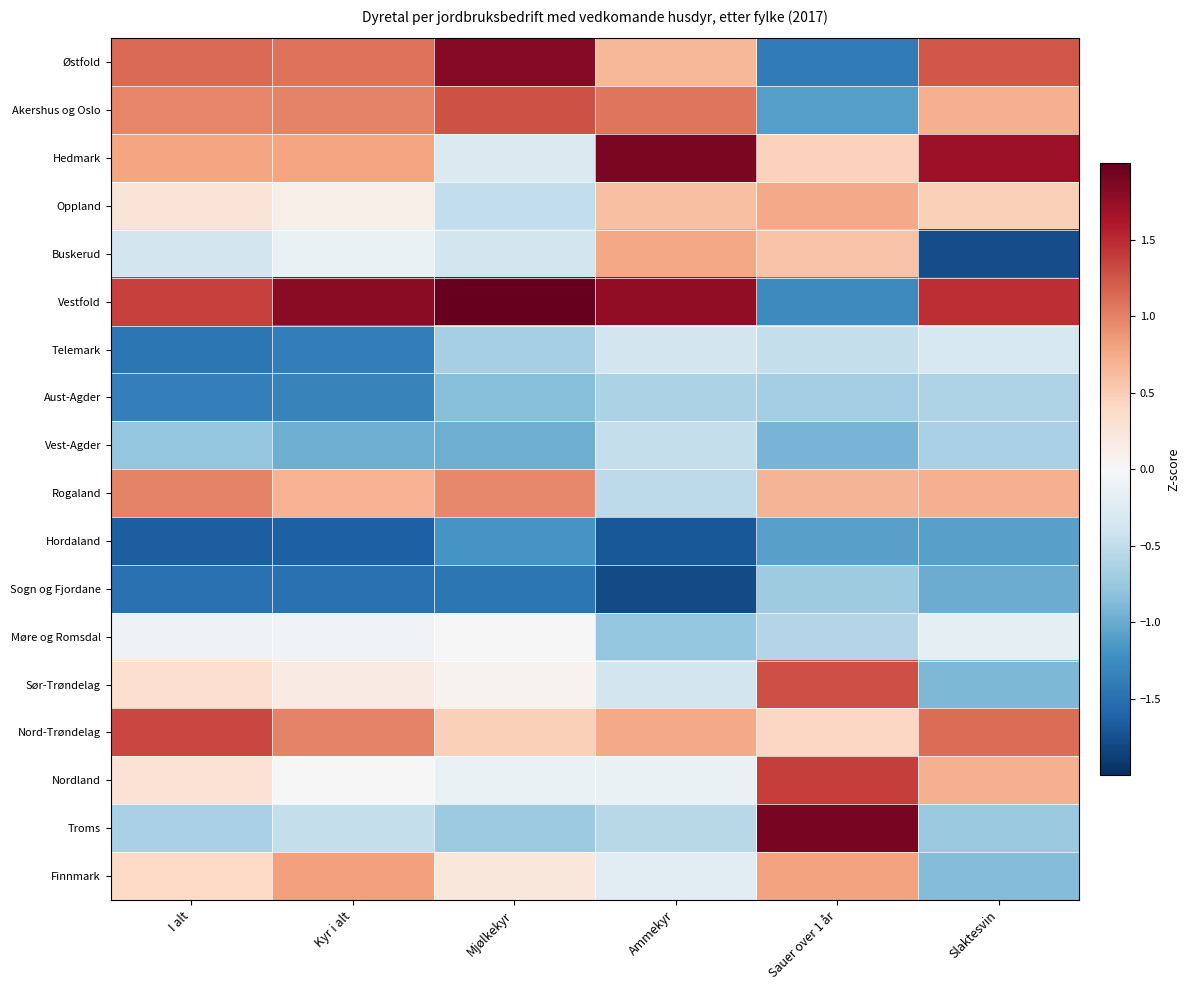

Between Mjølkekyr and Ammekyr, which is larger?

Mjølkekyr